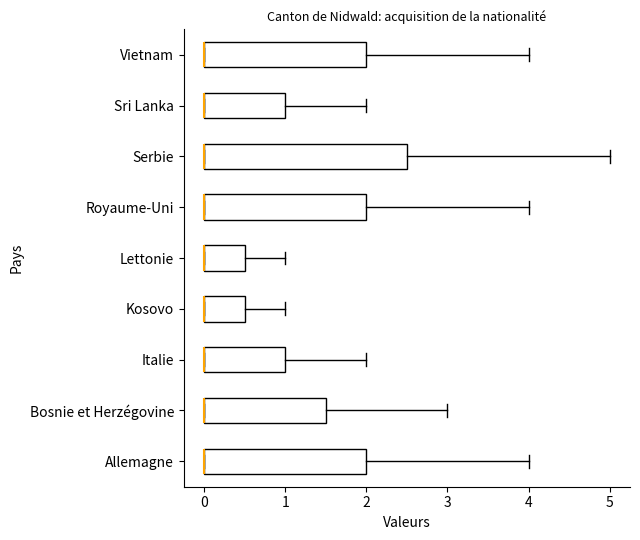

Reading bottom to top, transcribe this box plot: for each box, give where its median line is, the range the box spans, and where its two whiskers end, as read against the x-axis. The values are not printed on the chart, so give them approximately, as read against the axis.

Allemagne: median 0.0 (drawn on the box's left edge), box 0.0 to 2.0, whiskers 0.0 to 4.0
Bosnie et Herzégovine: median 0.0 (drawn on the box's left edge), box 0.0 to 1.5, whiskers 0.0 to 3.0
Italie: median 0.0 (drawn on the box's left edge), box 0.0 to 1.0, whiskers 0.0 to 2.0
Kosovo: median 0.0 (drawn on the box's left edge), box 0.0 to 0.5, whiskers 0.0 to 1.0
Lettonie: median 0.0 (drawn on the box's left edge), box 0.0 to 0.5, whiskers 0.0 to 1.0
Royaume-Uni: median 0.0 (drawn on the box's left edge), box 0.0 to 2.0, whiskers 0.0 to 4.0
Serbie: median 0.0 (drawn on the box's left edge), box 0.0 to 2.5, whiskers 0.0 to 5.0
Sri Lanka: median 0.0 (drawn on the box's left edge), box 0.0 to 1.0, whiskers 0.0 to 2.0
Vietnam: median 0.0 (drawn on the box's left edge), box 0.0 to 2.0, whiskers 0.0 to 4.0